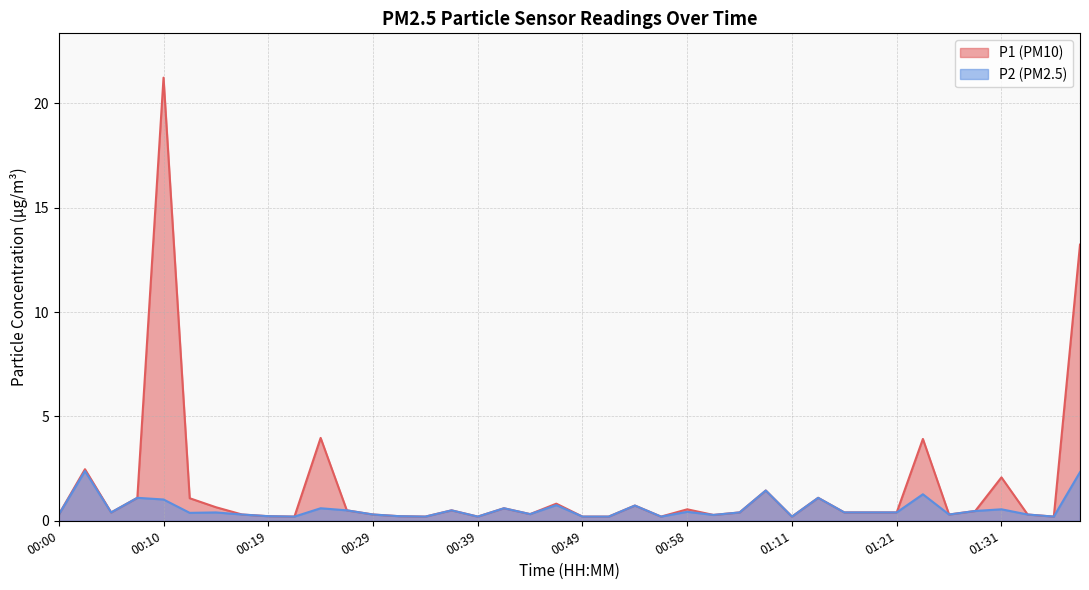

What is the difference between the maximum and minimum values in the P1 series?

21.0